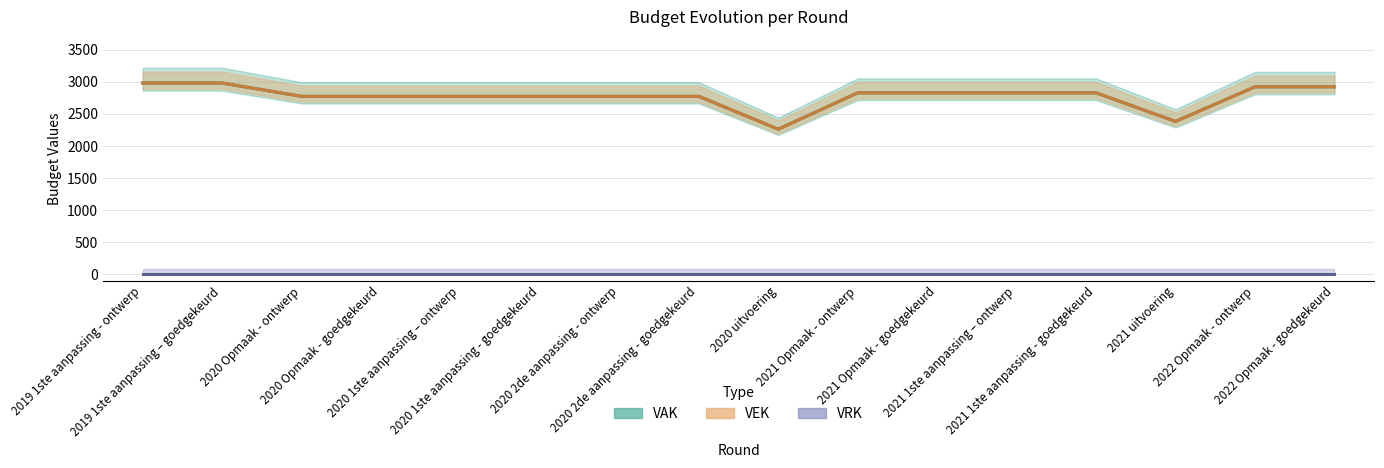

How many values in the VAK series are below 2828?

8